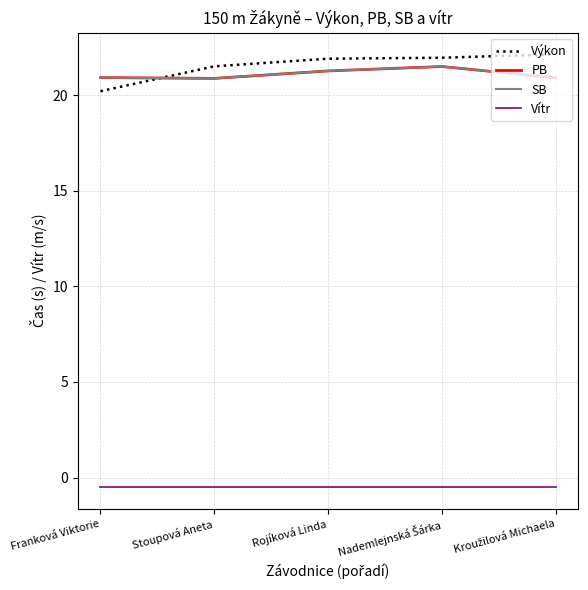

Reading left to right, what are all the values shown in this chart?

Výkon: 20.2	21.5	21.9	21.9	22.1
PB: 20.9	20.9	21.3	21.5	20.9
SB: 20.9	20.9	21.3	21.5	20.9
Vítr: -0.5	-0.5	-0.5	-0.5	-0.5